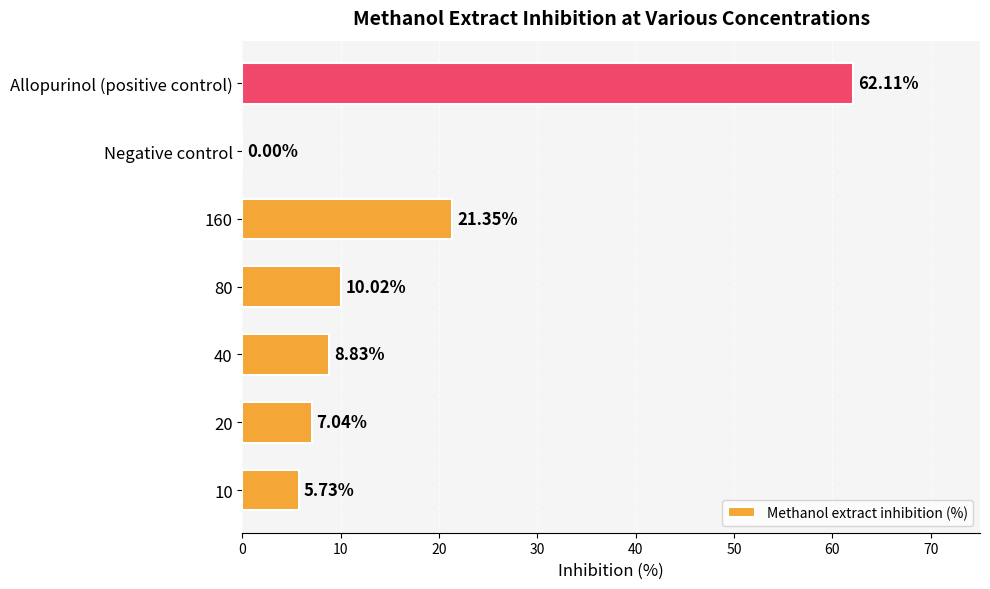

What is the sum of all values?

115.1